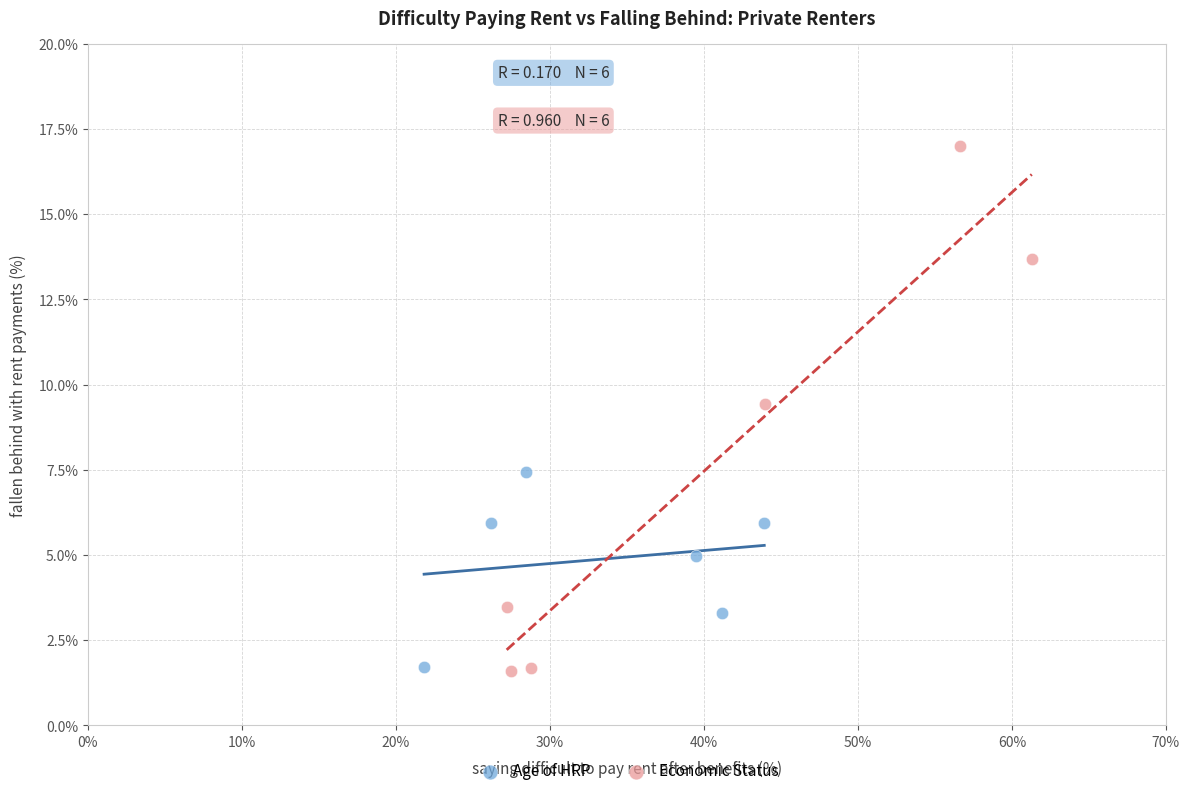

What are all the series names shown in the legend?

Age of HRP, Economic Status